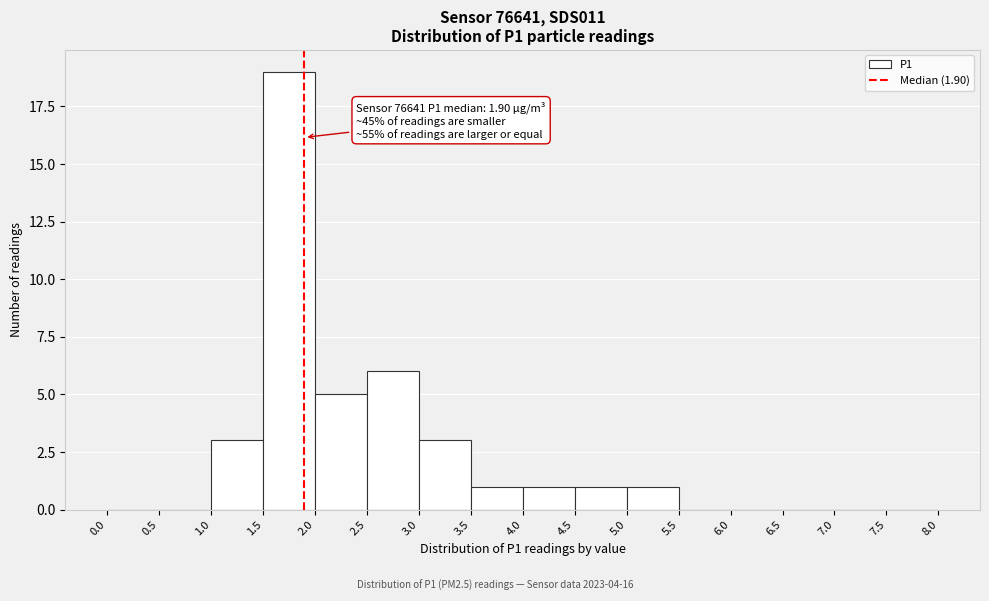

Over which range of the x-axis is the bar tallest?

1.5 to 2.0